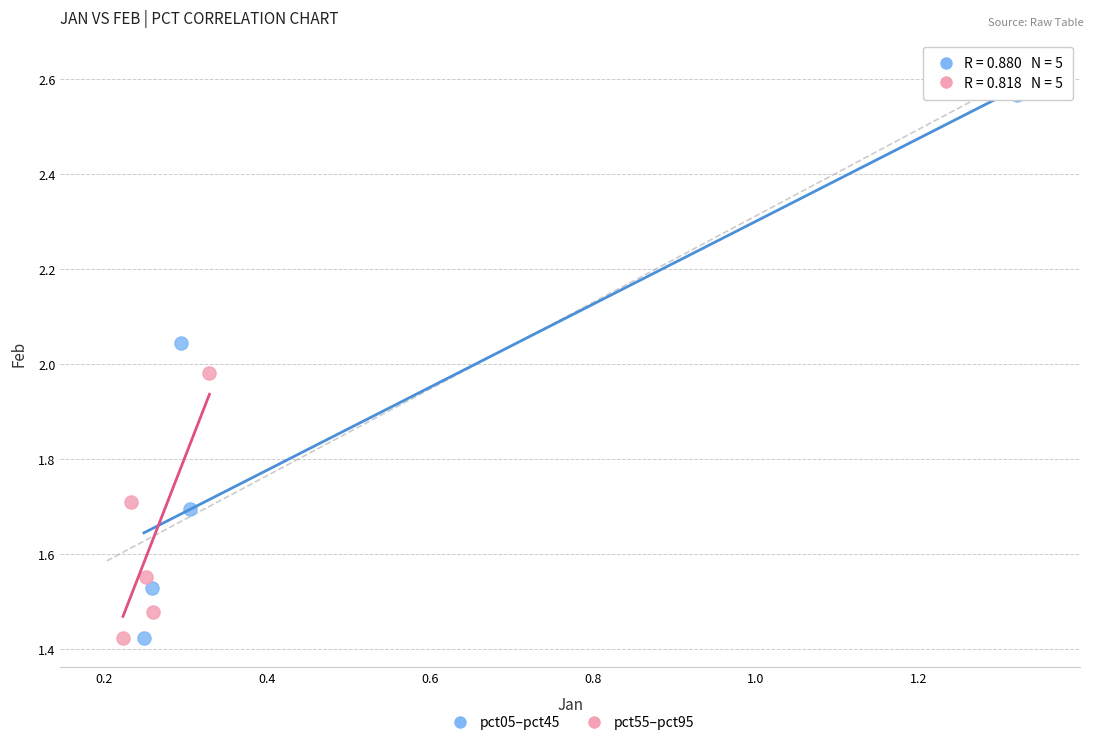

Which series has the largest Y range (max minus min)?

pct05–pct45